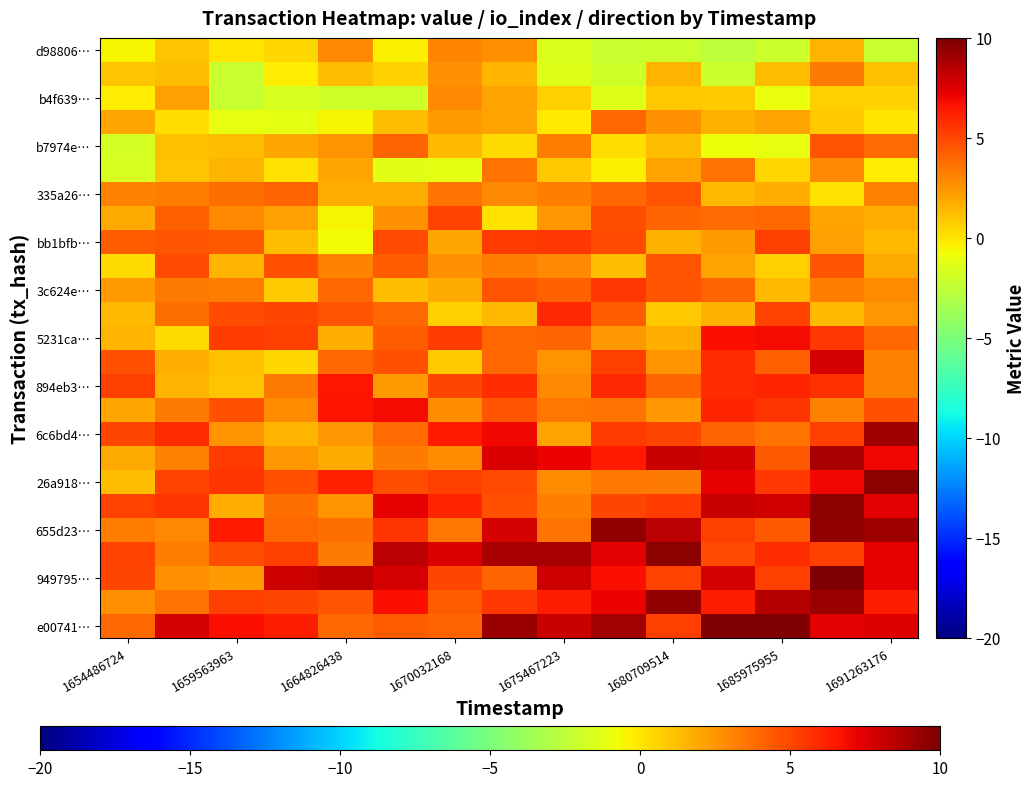

At which category is the sum across all series the highest?

13